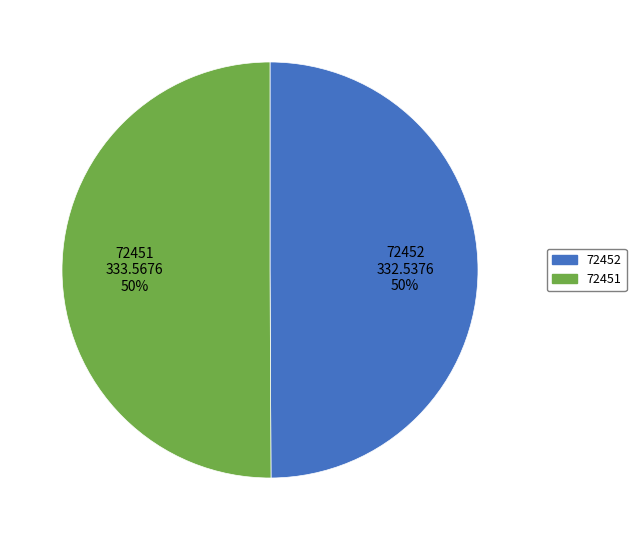

Combined, do 72452 and 72451 account for over 50%?

Yes